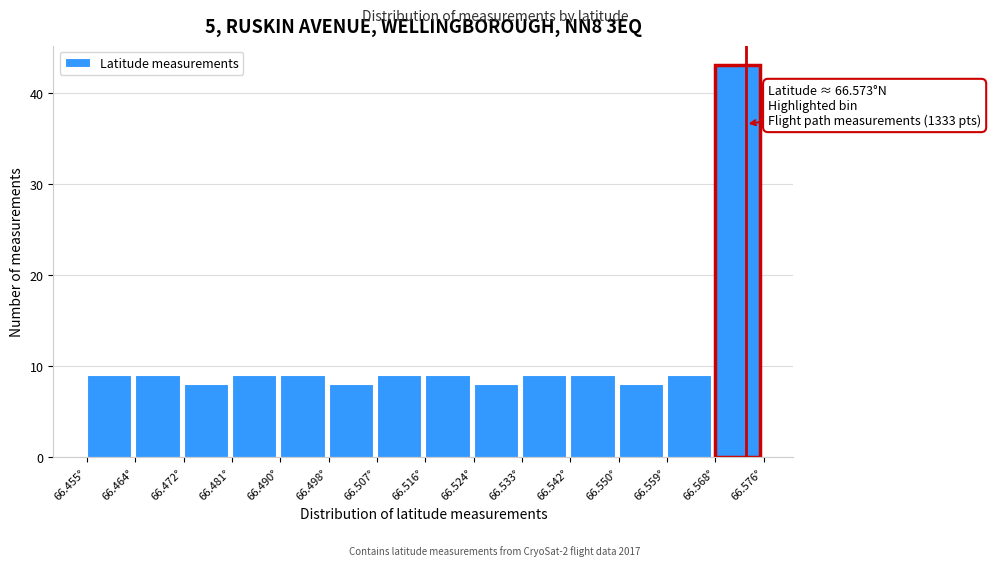

Which range on the x-axis has the tallest bar?

66.568 to 66.576